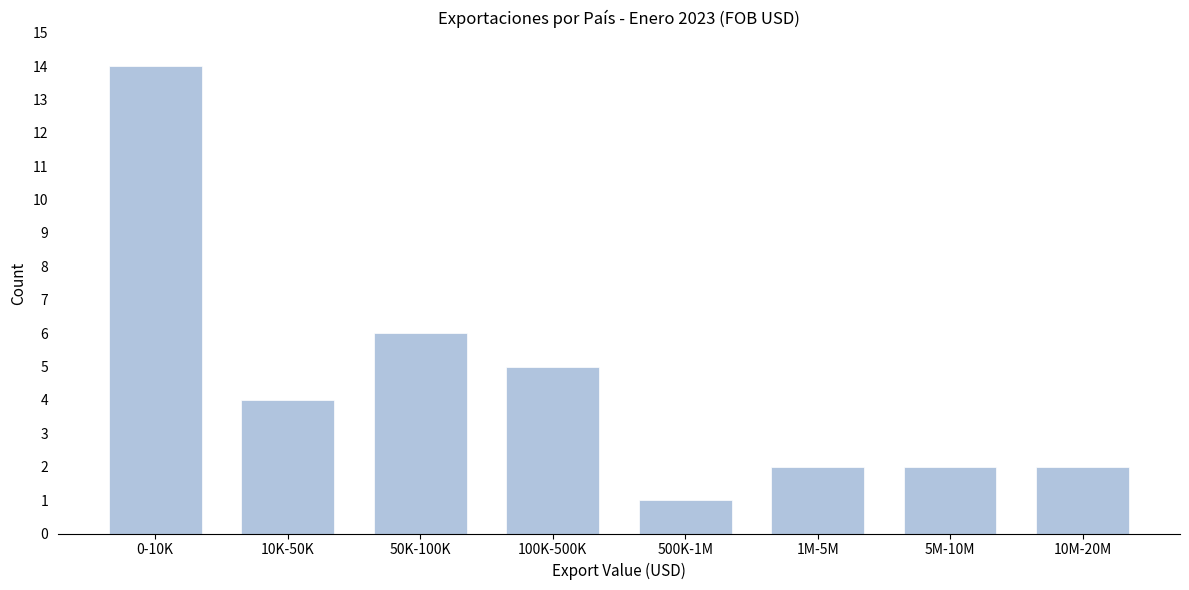

Reading left to right, extract all data points from this chart.

0-10K=14	10K-50K=4	50K-100K=6	100K-500K=5	500K-1M=1	1M-5M=2	5M-10M=2	10M-20M=2